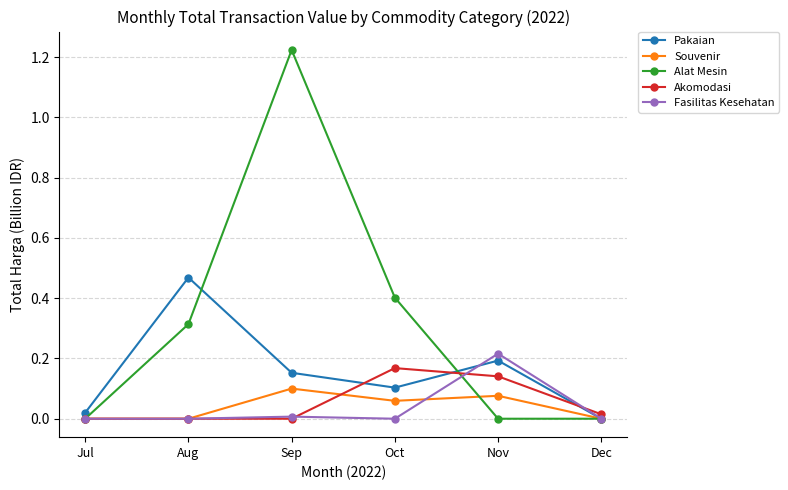

True or false: Souvenir has more than 0 interior local peaks.

True